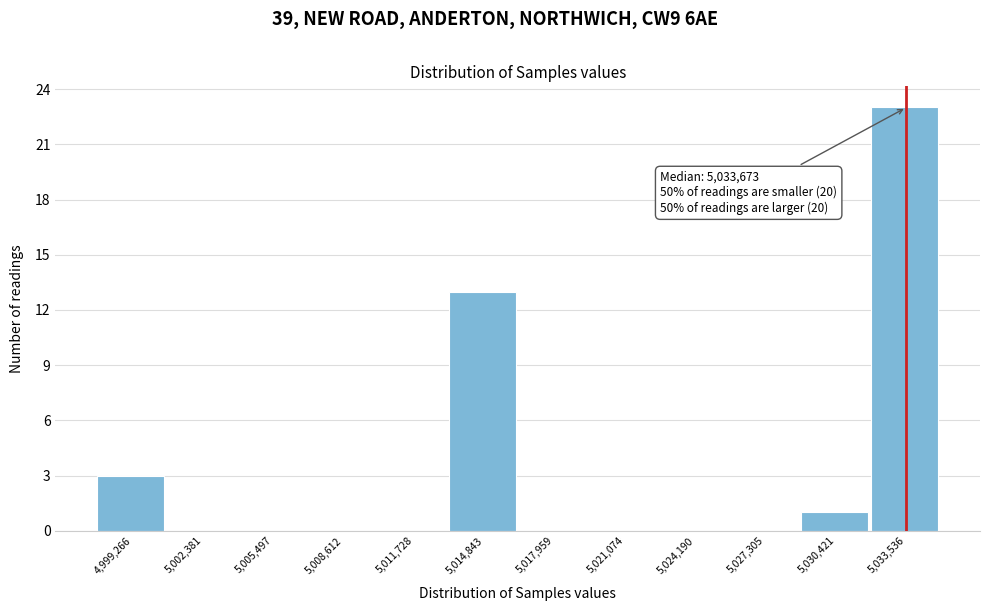

Reading left to right, transcribe all the data shown in this chart.

4,999,266=3	5,002,381=0	5,005,497=0	5,008,612=0	5,011,728=0	5,014,843=13	5,017,959=0	5,021,074=0	5,024,190=0	5,027,305=0	5,030,421=1	5,033,536=23